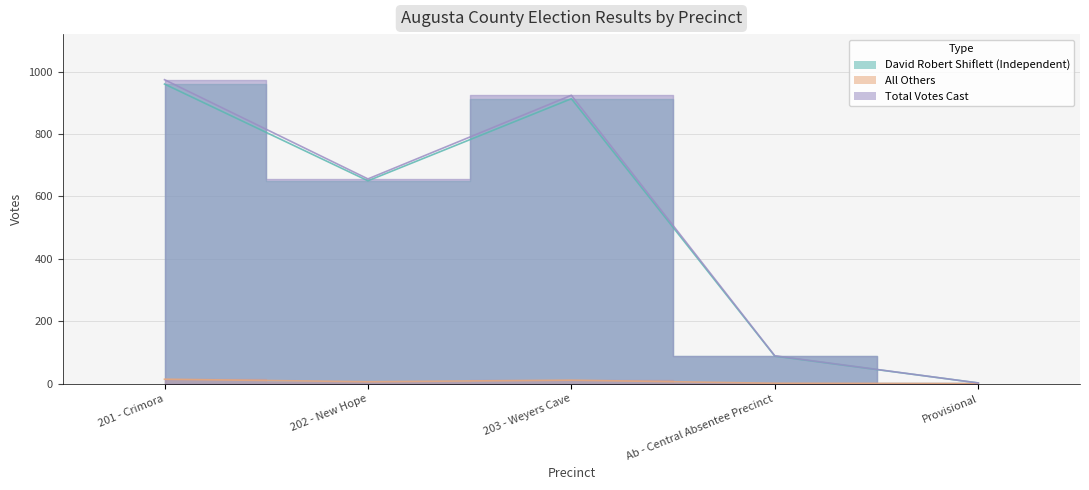

Where is the first local minimum for Total Votes Cast?

202 - New Hope